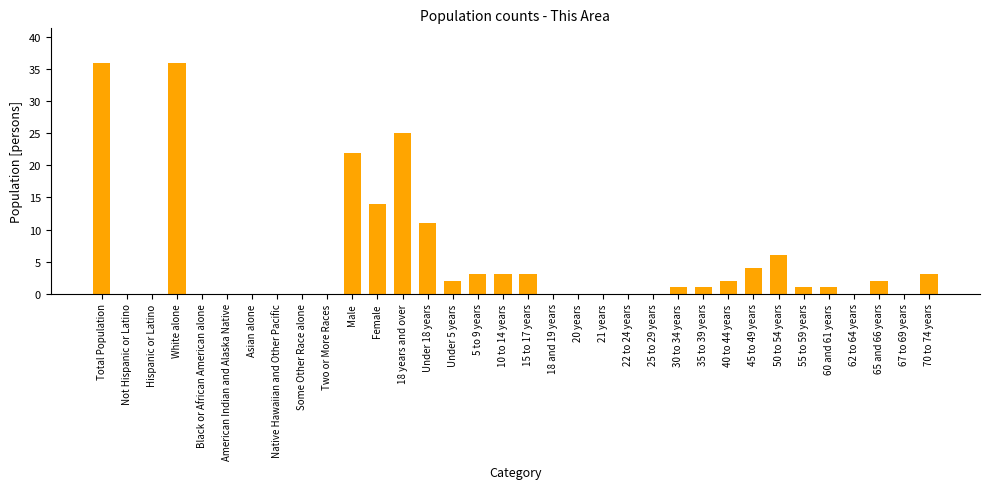

The chart shows a value of 24 at Asian alone. True or false?

False